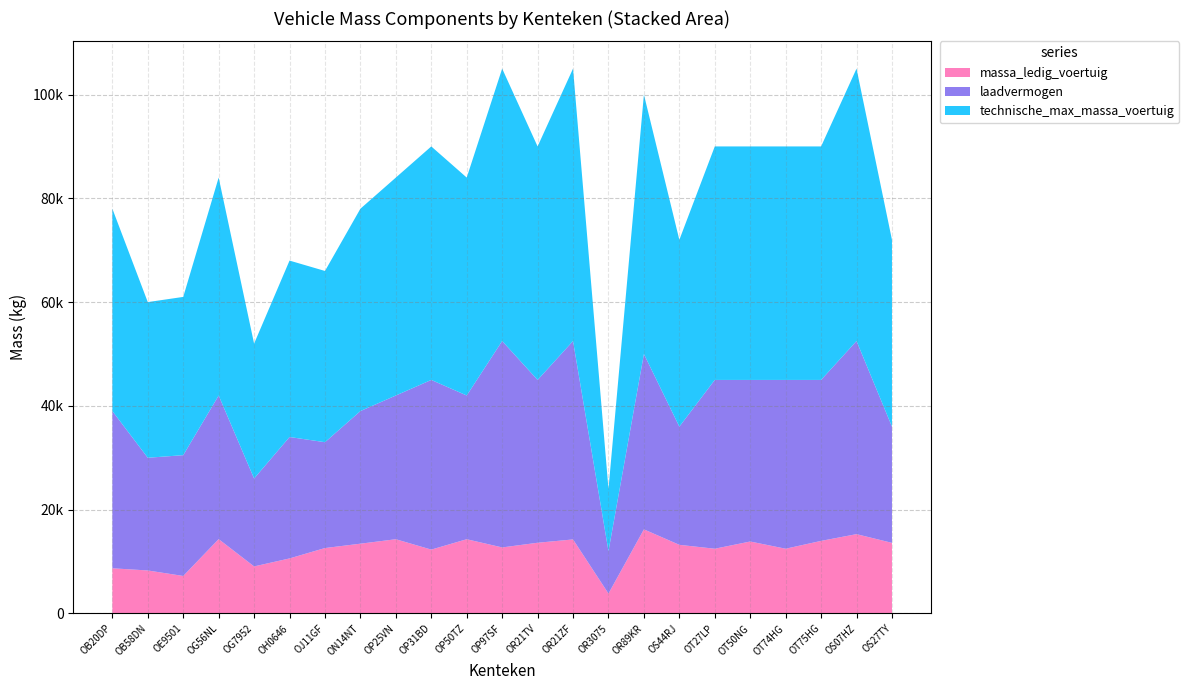

Reading left to right, what are all the values shown in this chart?

massa_ledig_voertuig: OB20DP=8700	OB58DN=8280	OE9501=7220	OG56NL=14320	OG7952=9060	OH0646=10600	OJ11GF=12600	ON14NT=13440	OP25VN=14300	OP31BD=12300	OP50TZ=14300	OP97SF=12720	OR21TV=13620	OR21ZF=14260	OR3075=3830	OR89KR=16200	OS44RJ=13220	OT27LP=12470	OT50NG=13860	OT74HG=12470	OT75HG=13980	OS07HZ=15280	OS27TY=13600
laadvermogen: OB20DP=30300	OB58DN=21720	OE9501=23280	OG56NL=27680	OG7952=16940	OH0646=23400	OJ11GF=20400	ON14NT=25560	OP25VN=27700	OP31BD=32700	OP50TZ=27700	OP97SF=39780	OR21TV=31380	OR21ZF=38240	OR3075=8170	OR89KR=33800	OS44RJ=22780	OT27LP=32530	OT50NG=31140	OT74HG=32530	OT75HG=31020	OS07HZ=37220	OS27TY=22400
technische_max_massa_voertuig: OB20DP=39000	OB58DN=30000	OE9501=30500	OG56NL=42000	OG7952=26000	OH0646=34000	OJ11GF=33000	ON14NT=39000	OP25VN=42000	OP31BD=45000	OP50TZ=42000	OP97SF=52500	OR21TV=45000	OR21ZF=52500	OR3075=12000	OR89KR=50000	OS44RJ=36000	OT27LP=45000	OT50NG=45000	OT74HG=45000	OT75HG=45000	OS07HZ=52500	OS27TY=36000